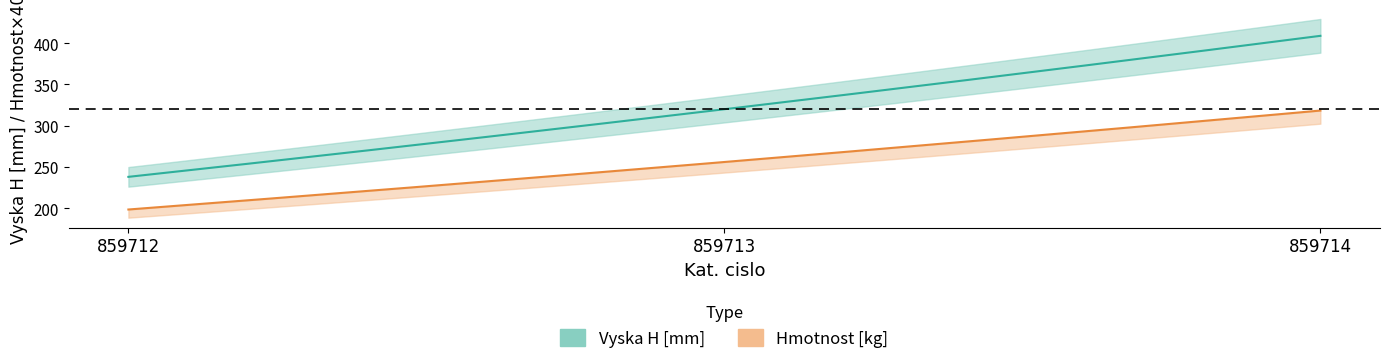

Rank the categories by Hmotnost [kg] value from lowest to highest.

859712, 859713, 859714